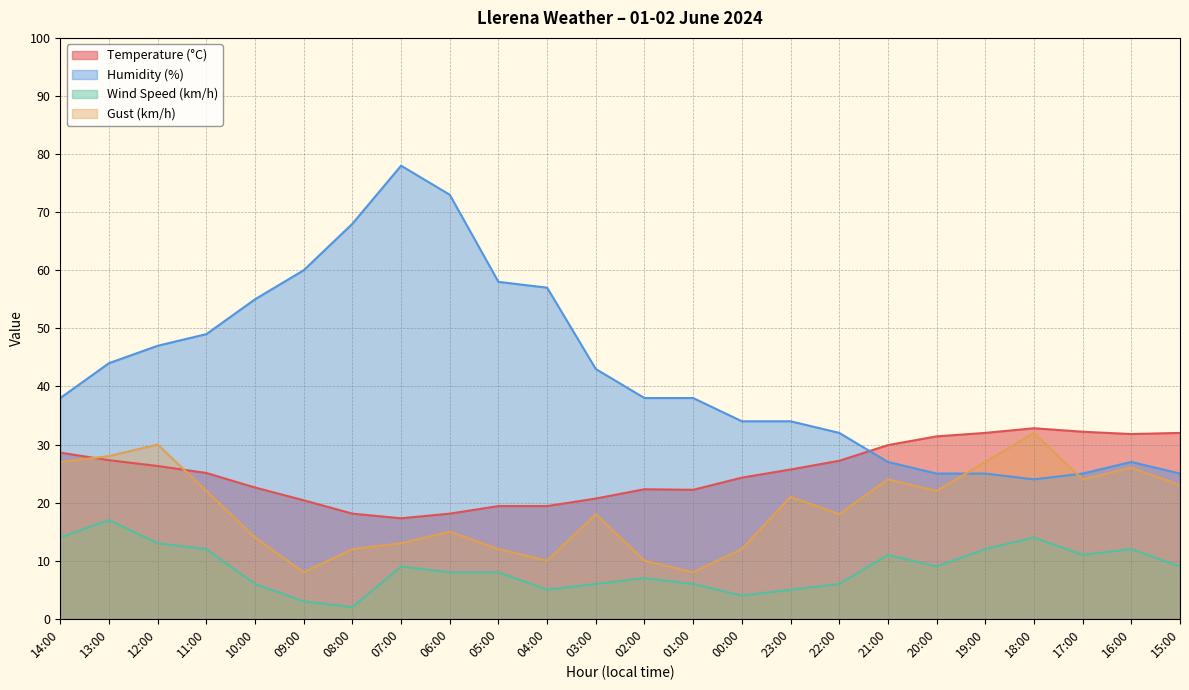

List the labels in order of Humidity (%) value, largest first.

07:00, 06:00, 08:00, 09:00, 05:00, 04:00, 10:00, 11:00, 12:00, 13:00, 03:00, 14:00, 02:00, 01:00, 00:00, 23:00, 22:00, 21:00, 16:00, 20:00, 19:00, 17:00, 15:00, 18:00